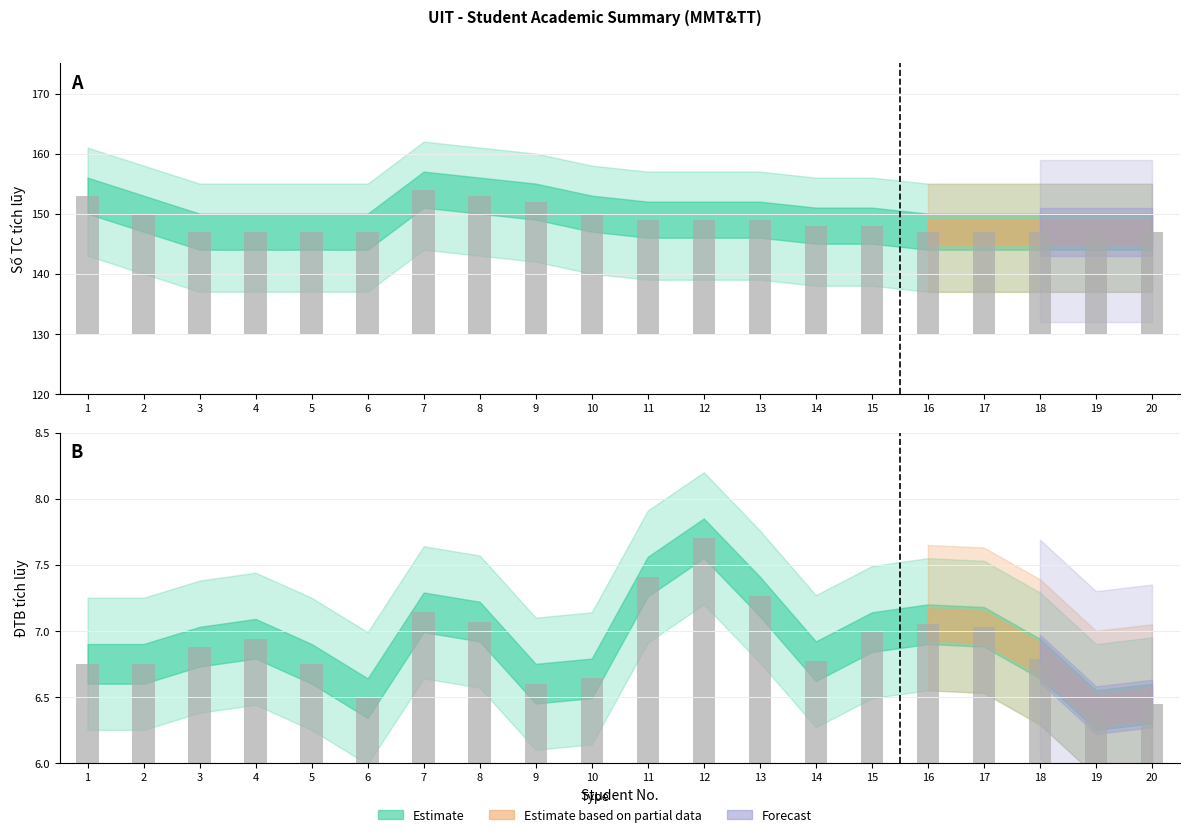

Between 3 and 16, which series saw the biggest shift?

DTB tich luy